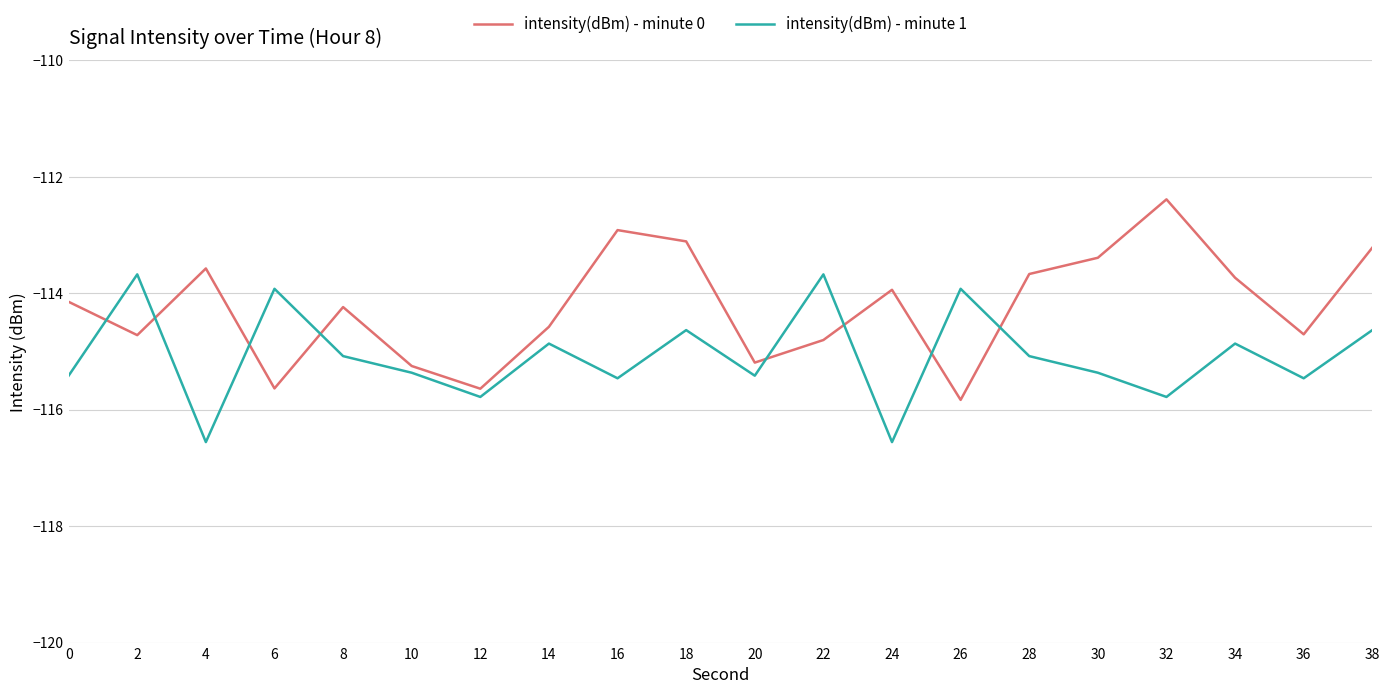

Where does the intensity(dBm) - minute 1 series first go above -115?

2